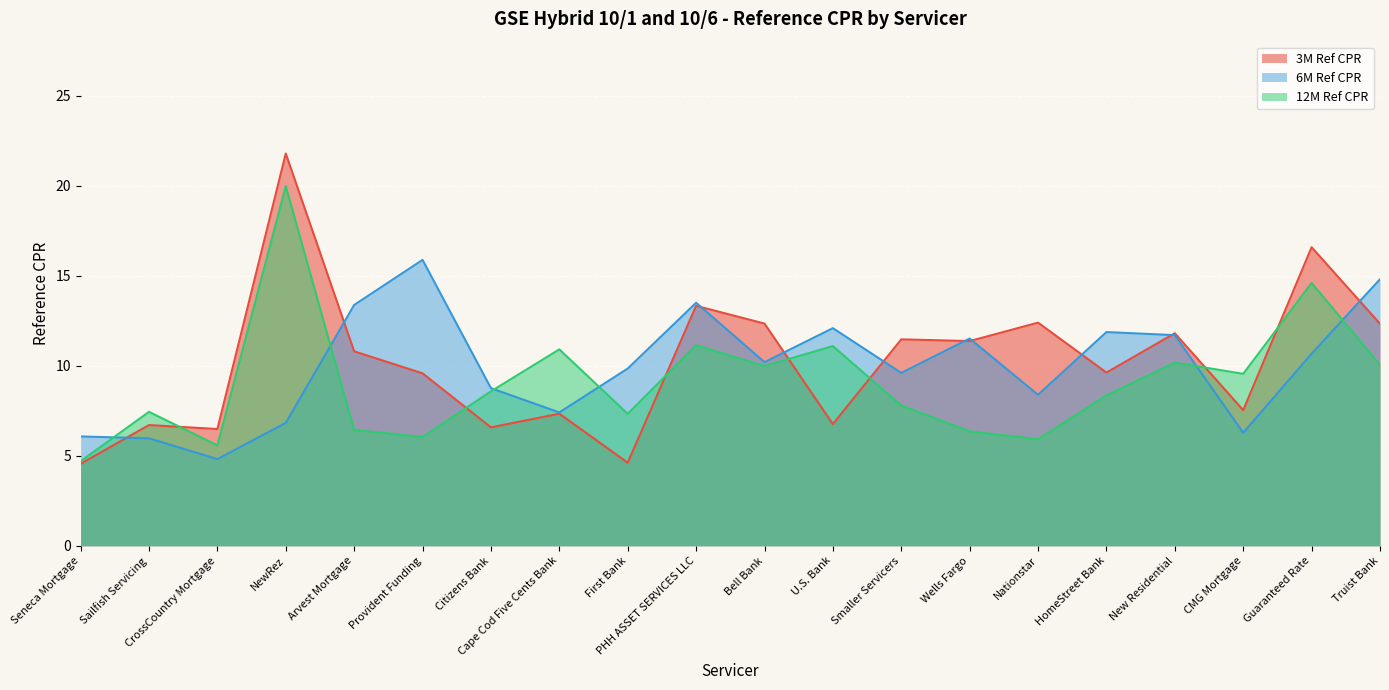

What position from the left is Wells Fargo?

14